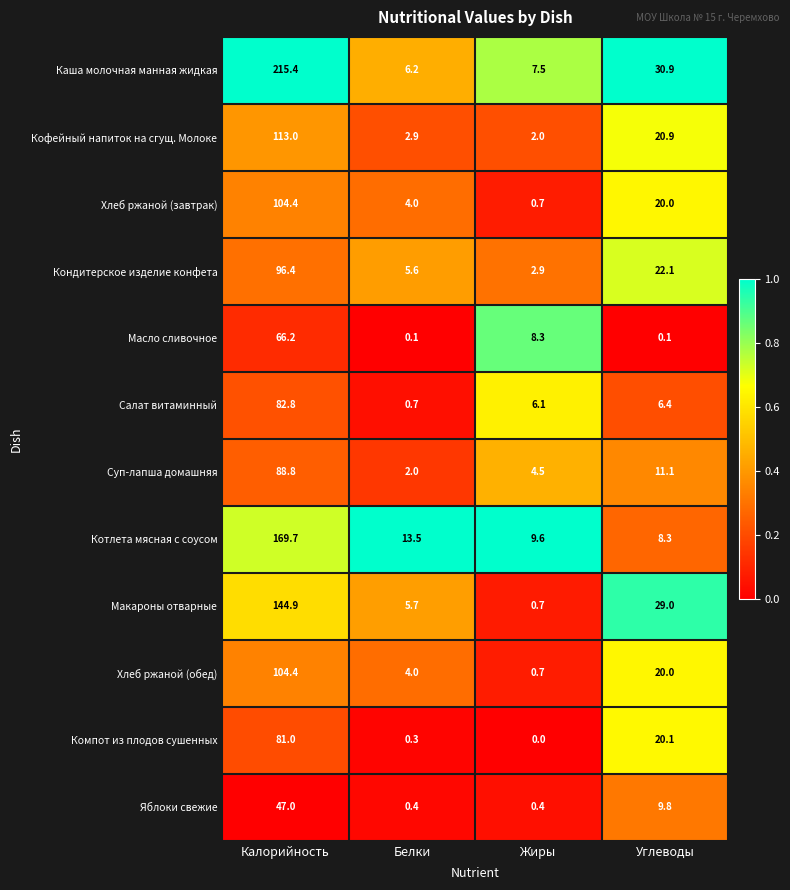

List the labels in order of Салат витаминный value, largest first.

Калорийность, Углеводы, Жиры, Белки